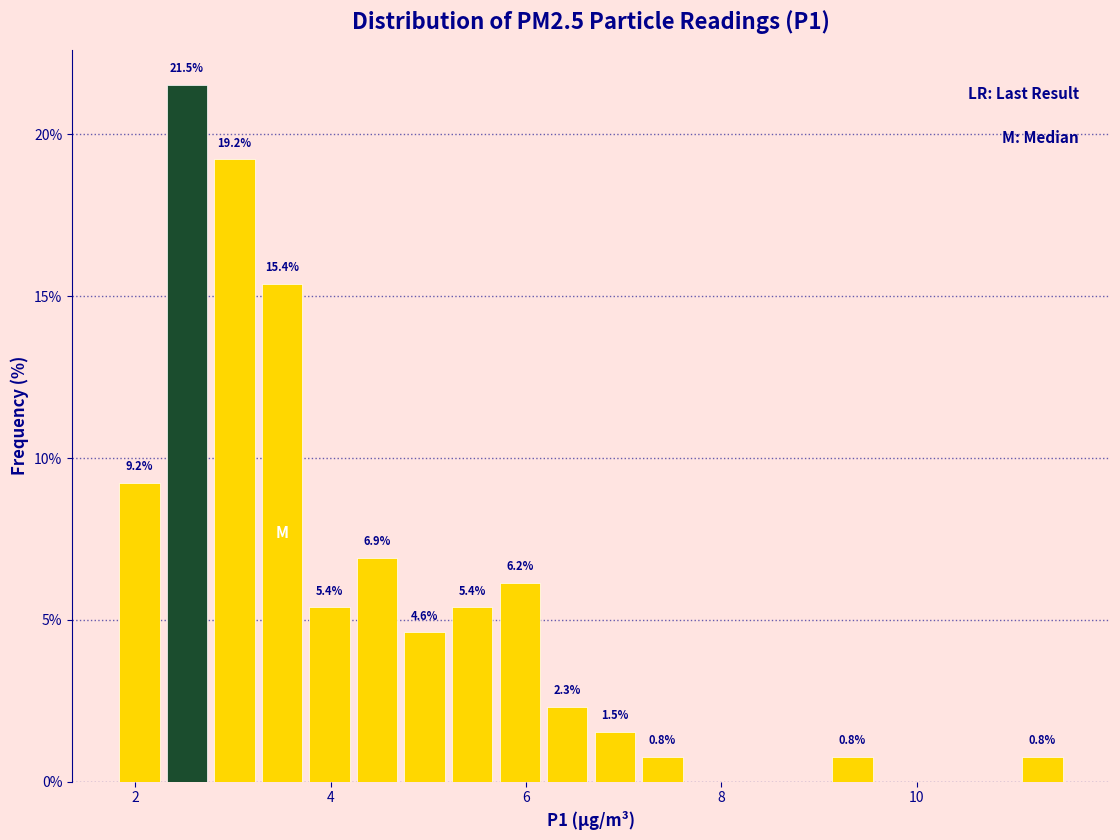

Around what value on the x-axis is the tallest bar? Give the approximate position of its centre, as read against the axis.

2.6